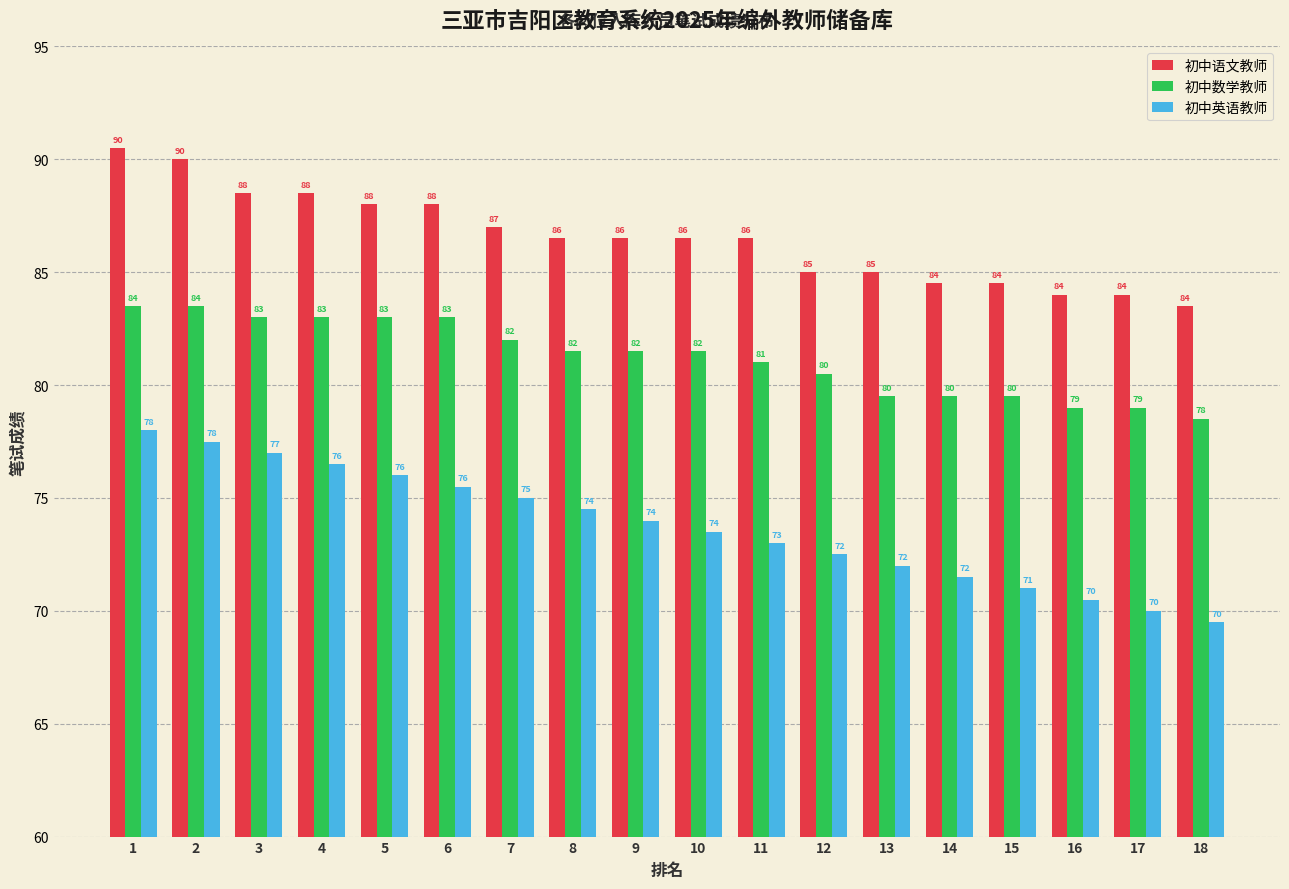

What is the average value of the 初中英语教师 series?

73.8